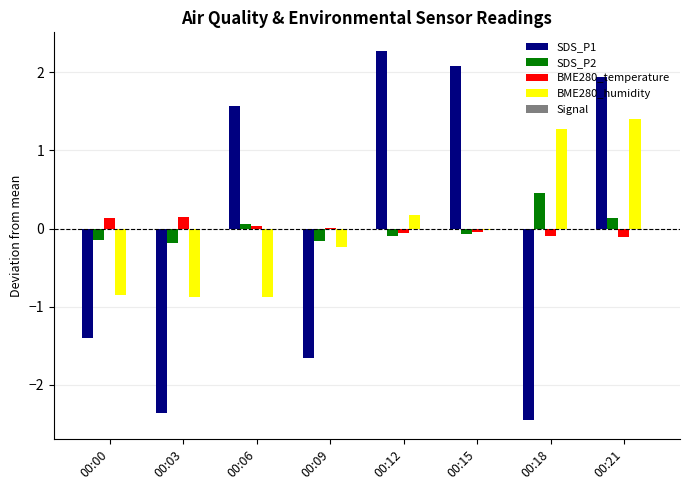

Which series changed the most between 00:00 and 00:03?

SDS_P1